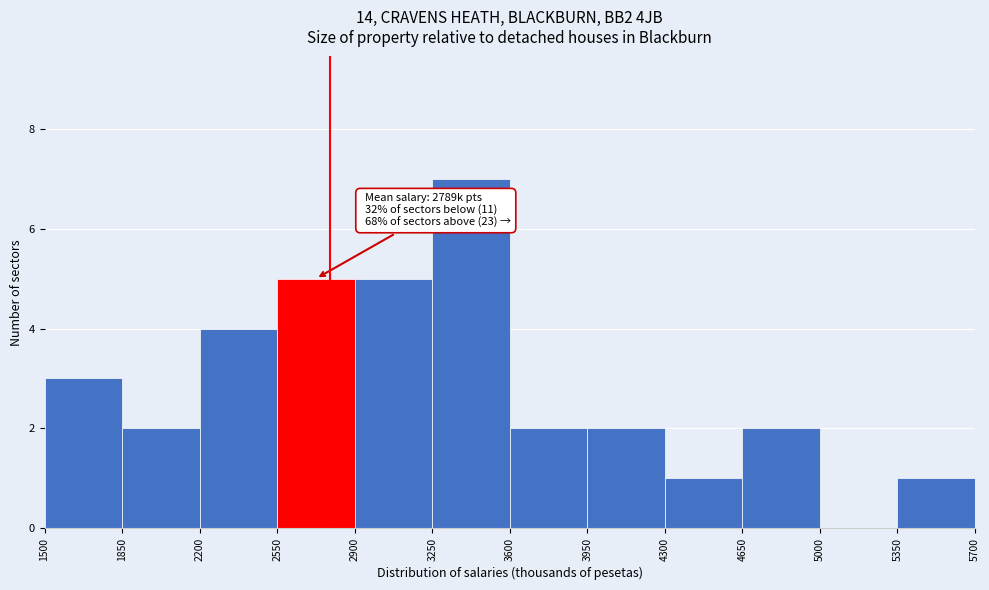

Over which range of the x-axis is the bar tallest?

3250 to 3600